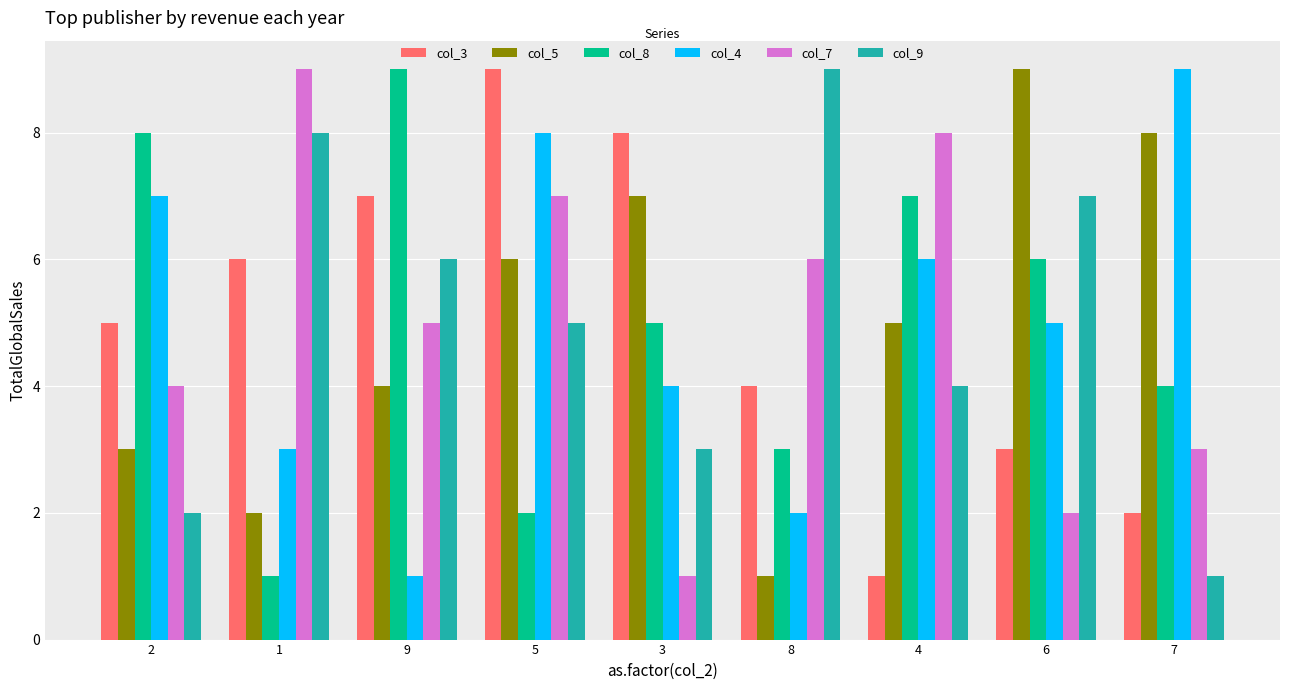

At 7, list the series in order from smallest to largest.

col_9, col_3, col_7, col_8, col_5, col_4